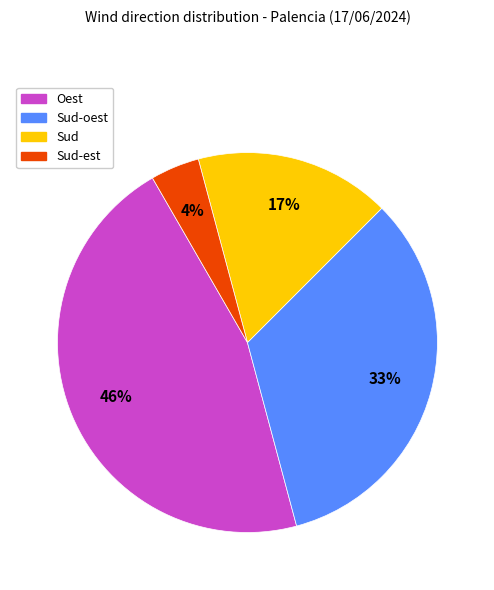

To the nearest percent, what is the average slice percentage?

25%